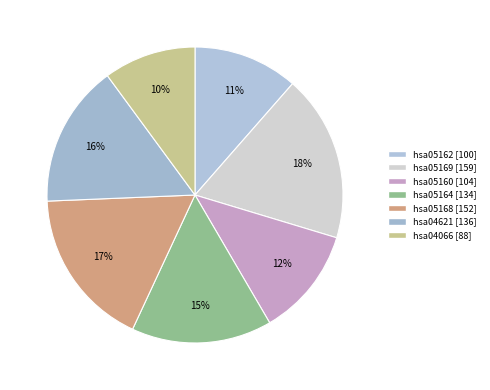

What portion of the pie excludes hsa05164?

84.7%